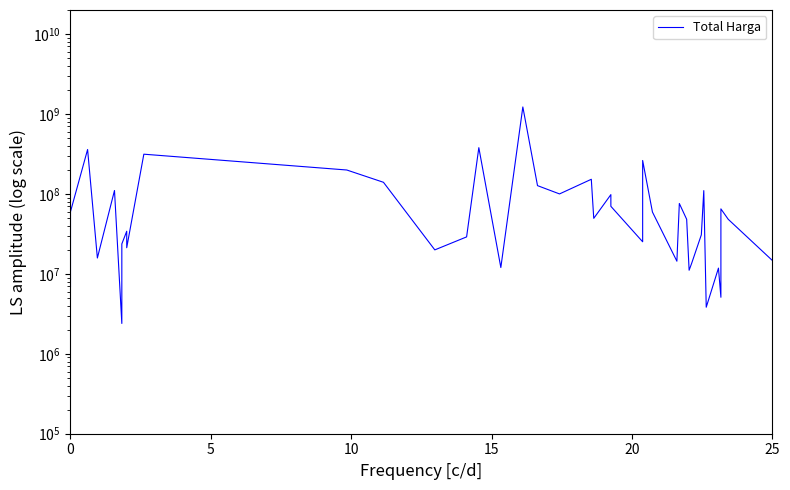

Does the chart have visible grid lines?

No